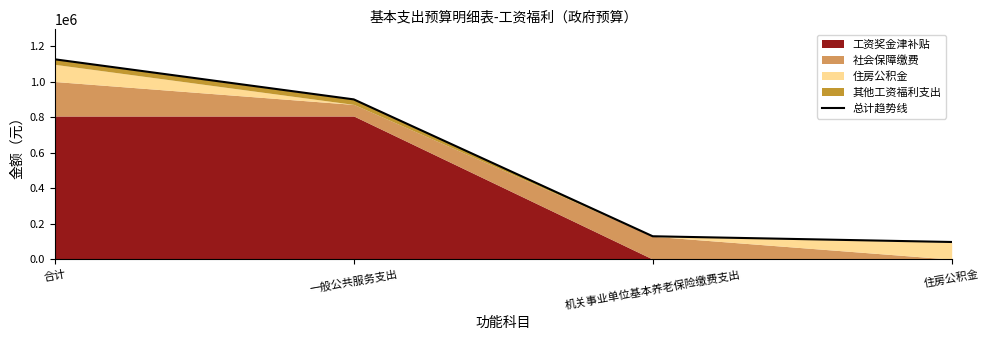

List the labels in order of value, smallest first.

住房公积金, 机关事业单位基本养老保险缴费支出, 一般公共服务支出, 合计